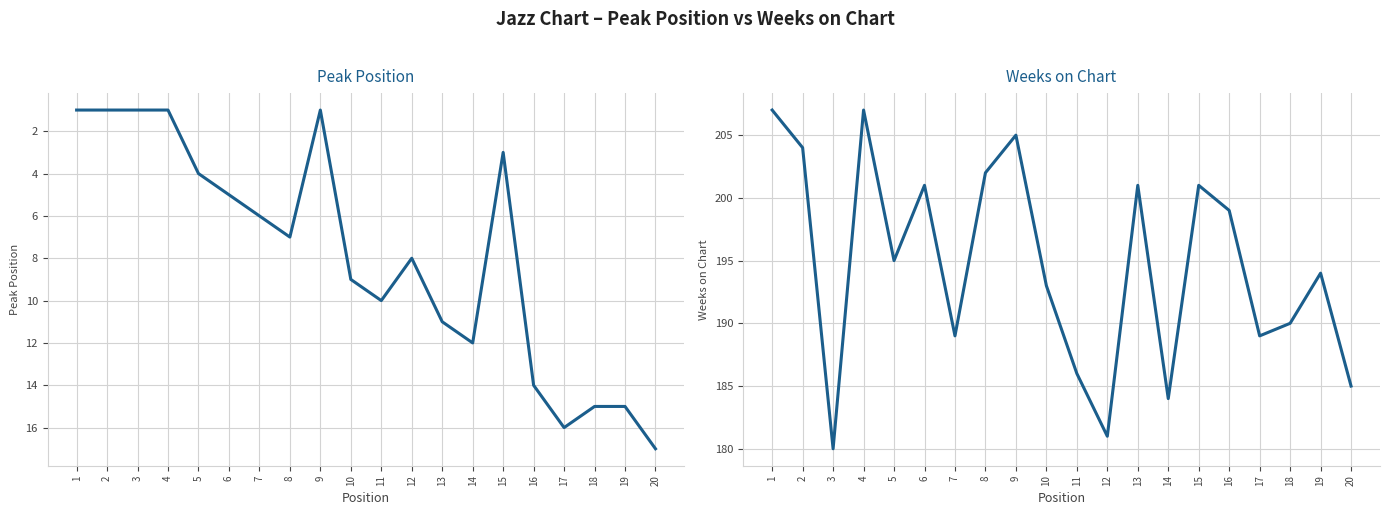

Which has a higher value, 11 or 4?

11